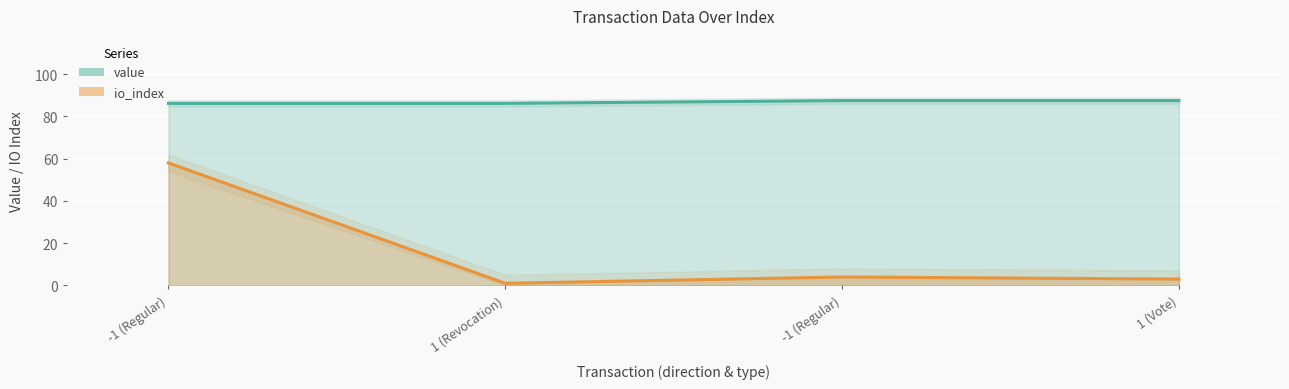

True or false: value and io_index intersect in this chart.

False